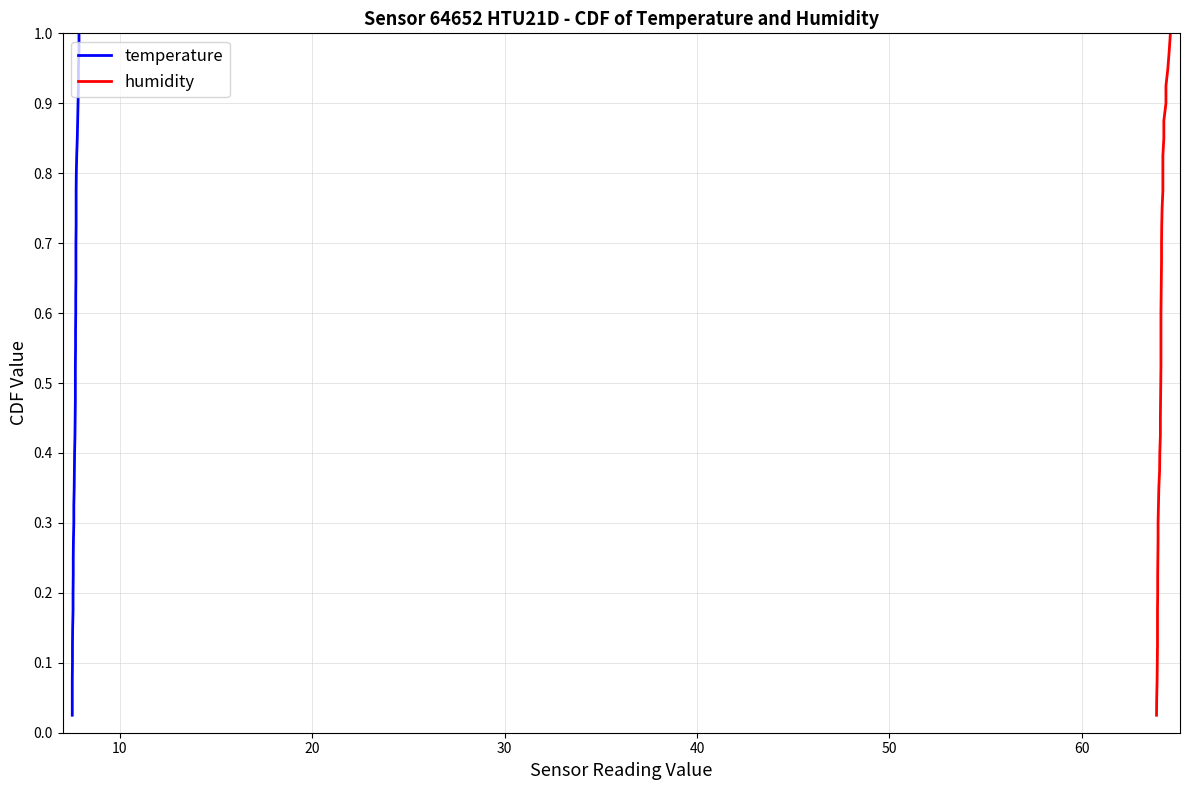

True or false: temperature and humidity cross at least once.

False